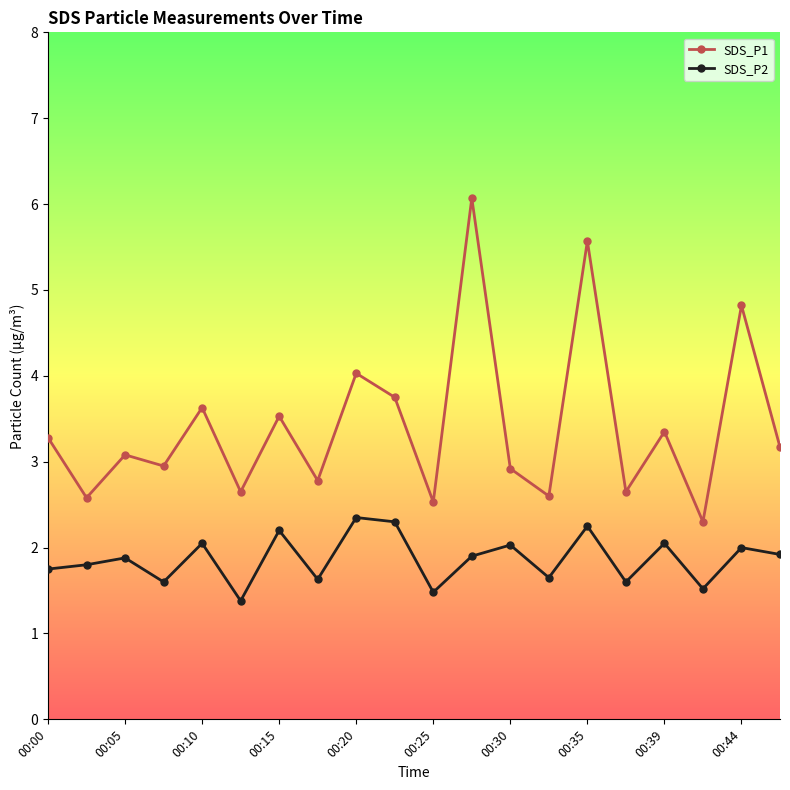

How many series are shown in this chart?

2